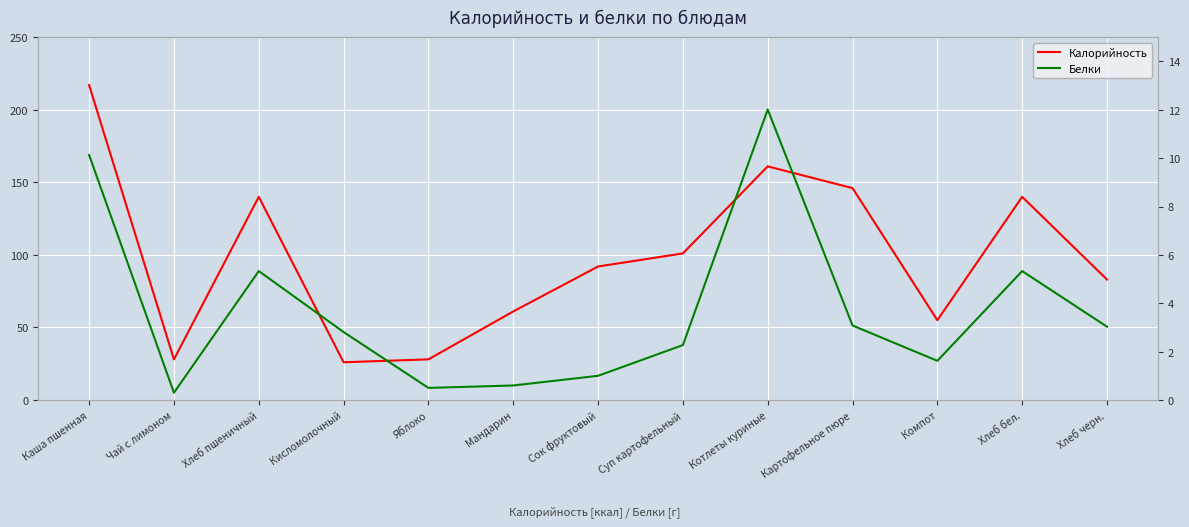

How many values in the Белки series are below 2?

5